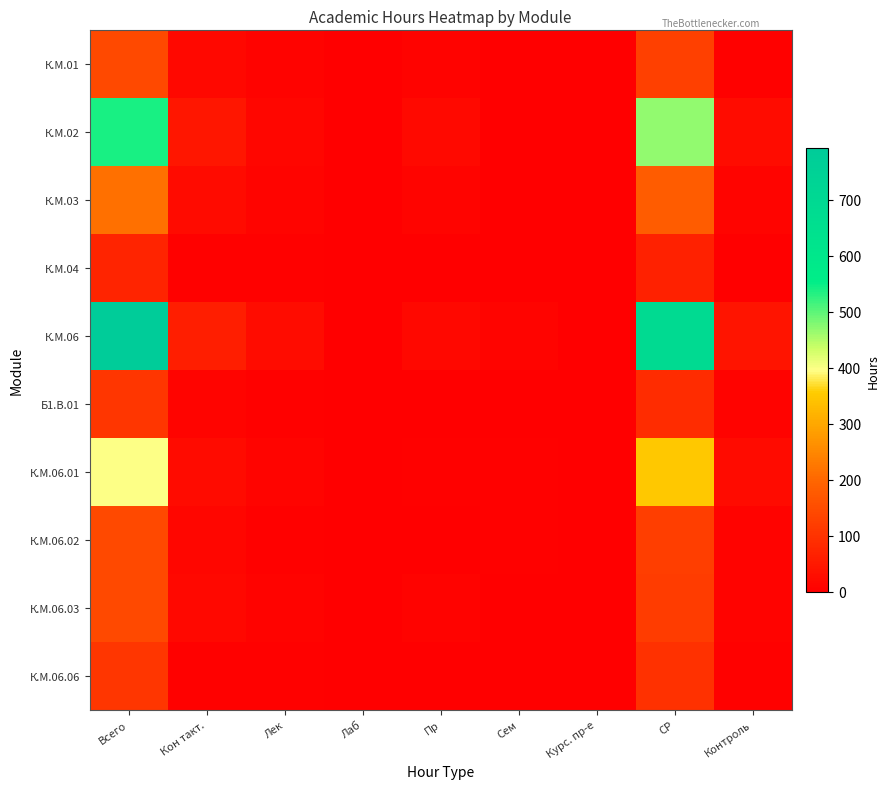

Reading left to right, what are all the values shown in this chart?

К.М.01: Всего=144	Кон такт.=16	Лек=8	Лаб=0	Пр=8	Сем=0	Курс. пр-е=0	СР=124	Контроль=4
К.М.02: Всего=540	Кон такт.=44	Лек=14	Лаб=2	Пр=20	Сем=2	Курс. пр-е=0	СР=470	Контроль=26
К.М.03: Всего=216	Кон такт.=22	Лек=10	Лаб=2	Пр=10	Сем=0	Курс. пр-е=0	СР=182	Контроль=12
К.М.04: Всего=72	Кон такт.=6	Лек=4	Лаб=0	Пр=2	Сем=0	Курс. пр-е=0	СР=66	Контроль=0
К.М.06: Всего=792	Кон такт.=60	Лек=26	Лаб=2	Пр=16	Сем=10	Курс. пр-е=0	СР=689	Контроль=43
Б1.В.01: Всего=108	Кон такт.=10	Лек=4	Лаб=0	Пр=2	Сем=2	Курс. пр-е=0	СР=89	Контроль=9
К.М.06.01: Всего=396	Кон такт.=24	Лек=10	Лаб=0	Пр=6	Сем=4	Курс. пр-е=0	СР=350	Контроль=22
К.М.06.02: Всего=144	Кон такт.=14	Лек=4	Лаб=2	Пр=2	Сем=4	Курс. пр-е=0	СР=121	Контроль=9
К.М.06.03: Всего=144	Кон такт.=16	Лек=8	Лаб=0	Пр=8	Сем=0	Курс. пр-е=0	СР=120	Контроль=8
К.М.06.06: Всего=108	Кон такт.=6	Лек=4	Лаб=0	Пр=0	Сем=2	Курс. пр-е=0	СР=98	Контроль=4